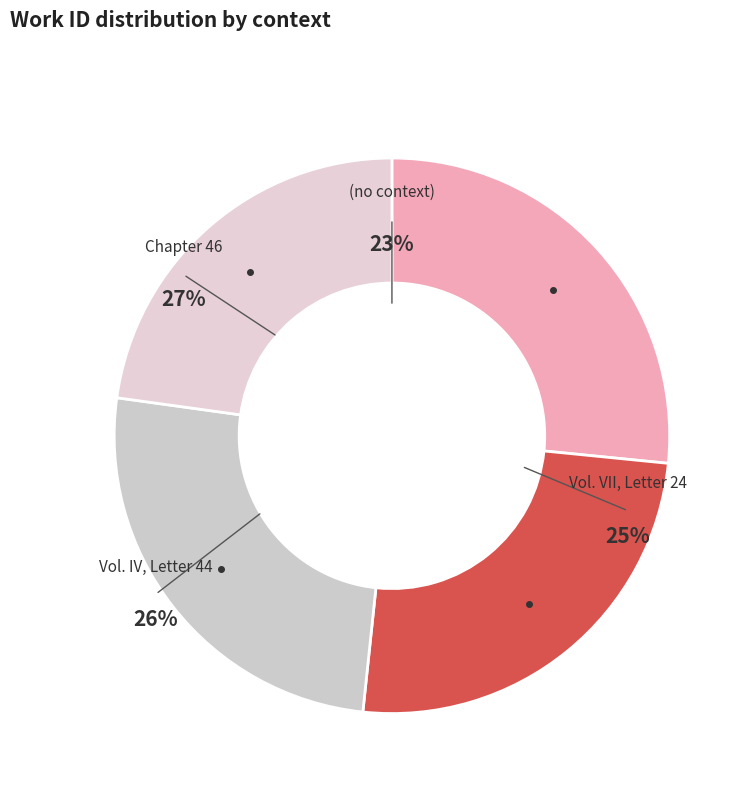

What percentage is NOT represented by (no context)?

77.2%